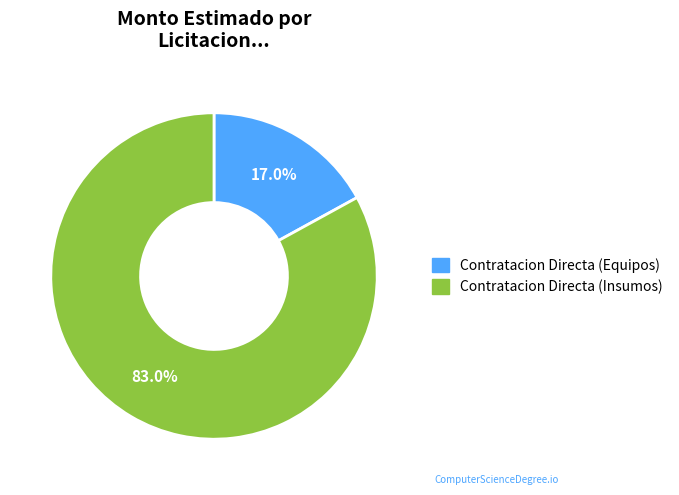

Does any single category account for the majority?

Yes